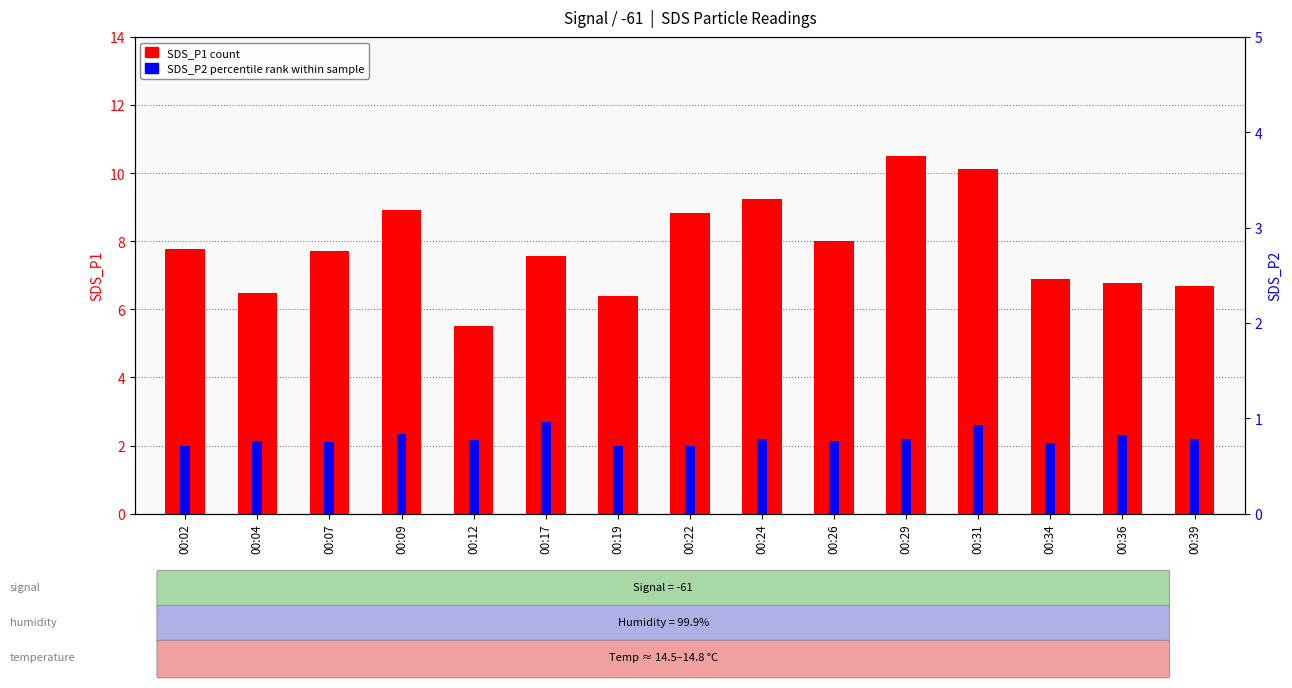

What is the difference between the maximum and minimum values in the SDS_P2 (percentile rank) series?

0.7